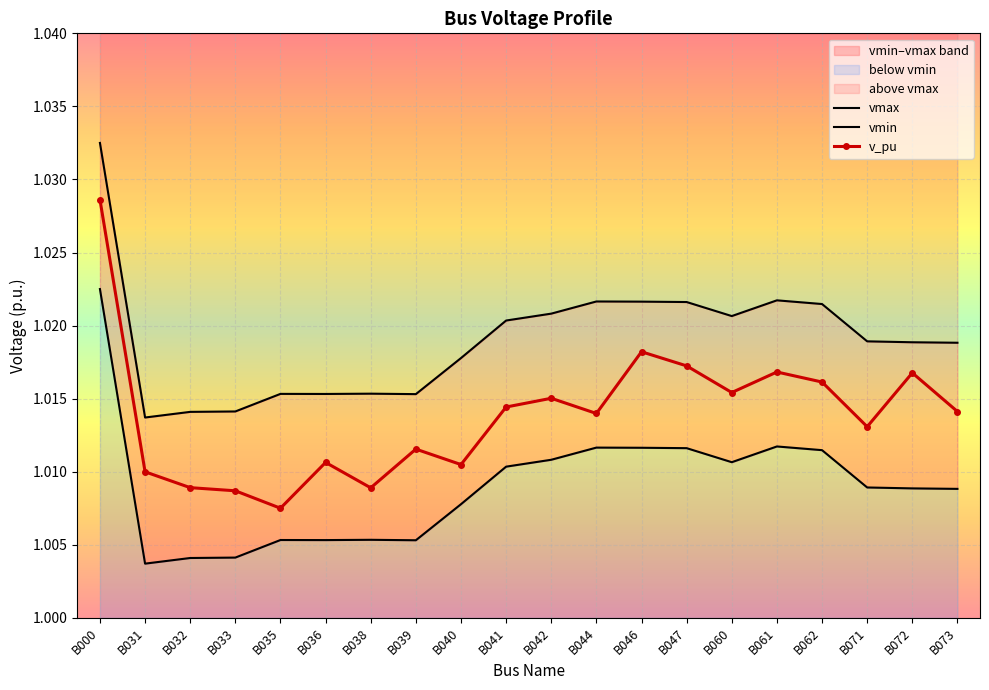

What is the value of the vmax point at the 5th from the left?

1.0